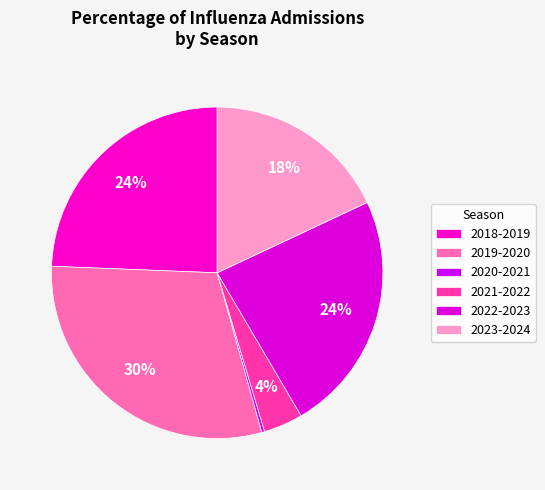

What is the smallest slice in the pie chart?

2020-2021